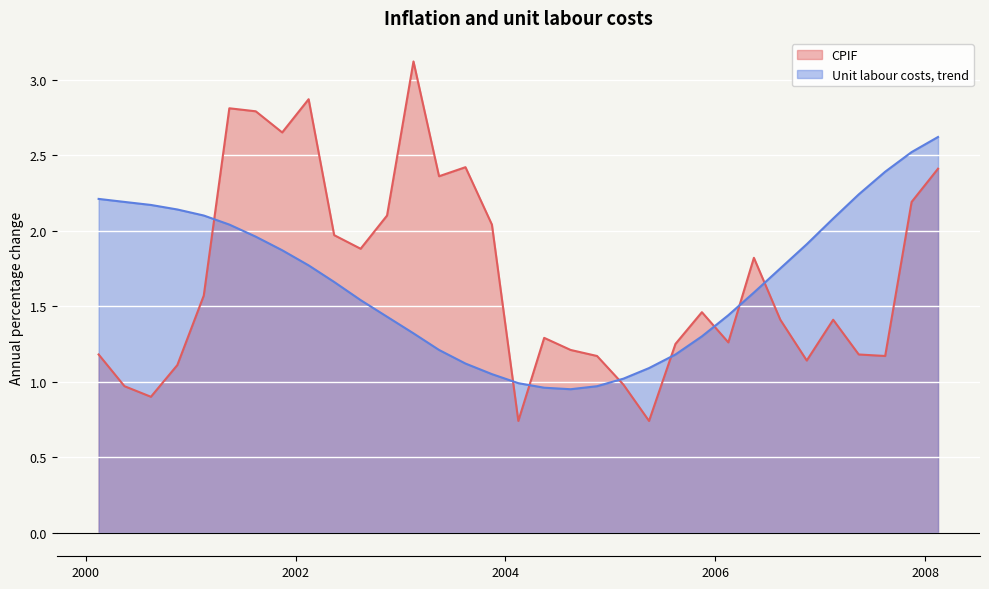

How many interior local valleys does the Unit labour costs, trend series have?

1